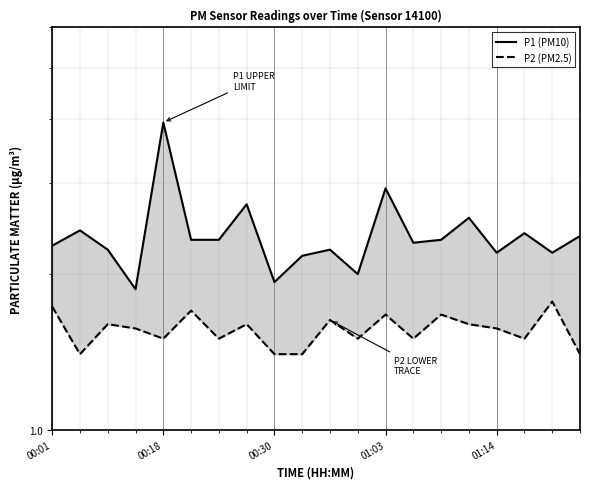

What are all the series names shown in the legend?

P1 (PM10), P2 (PM2.5)